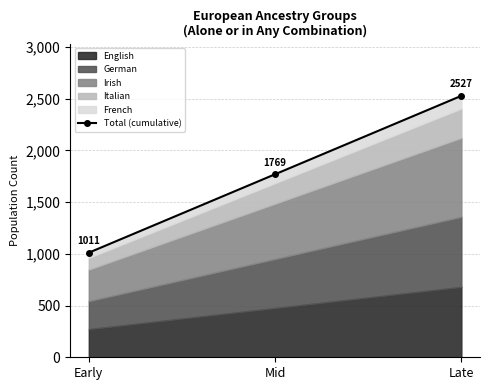

List the labels in order of value, largest first.

Late, Mid, Early